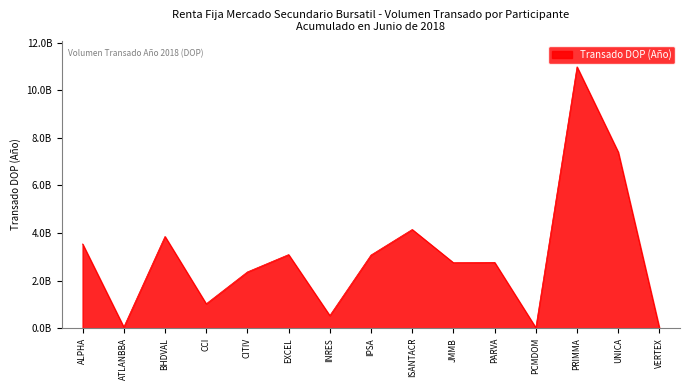

Is it true that the value at PRIMMA is 3108855549.2?

False